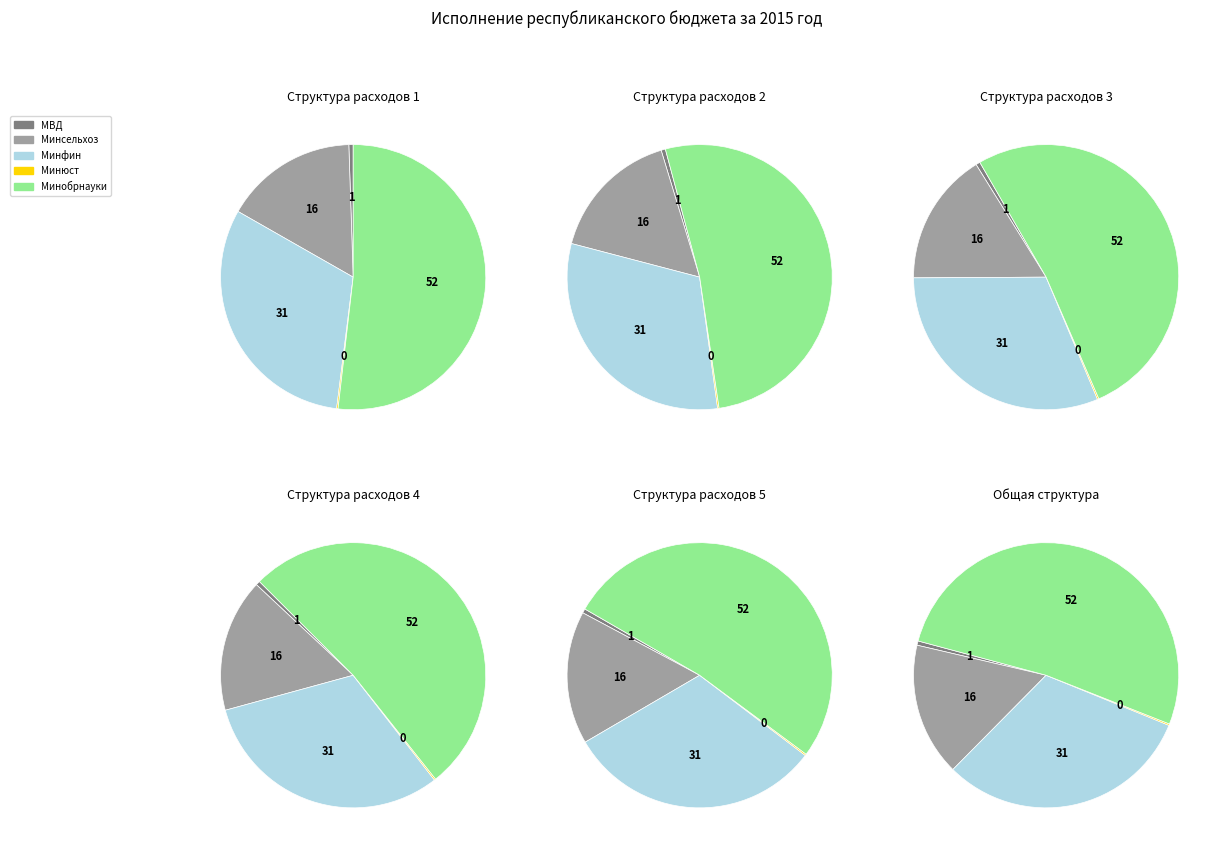

To the nearest percent, what is the average slice percentage?

20%